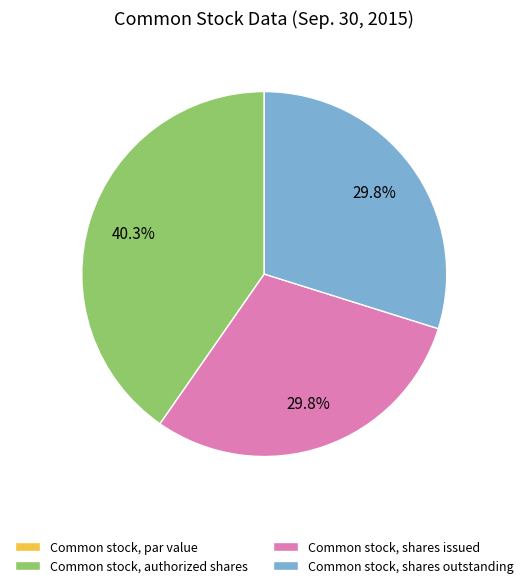

Is Common stock, shares issued the majority of the pie?

No